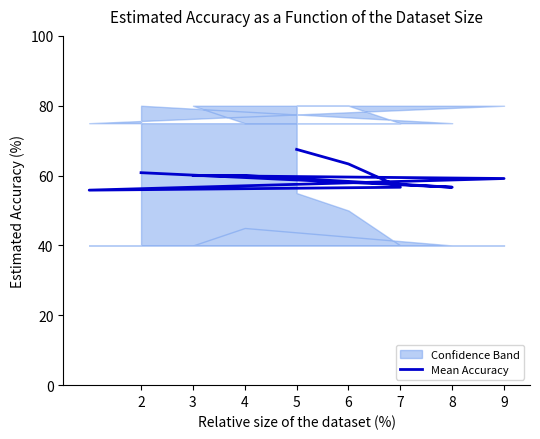

What is the value of the 5th point from the left?

59.2